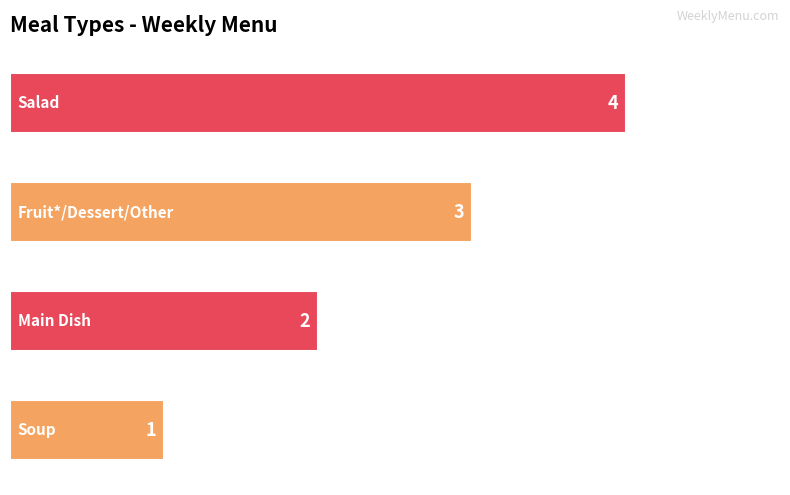

What is the difference between the maximum and minimum values?

3